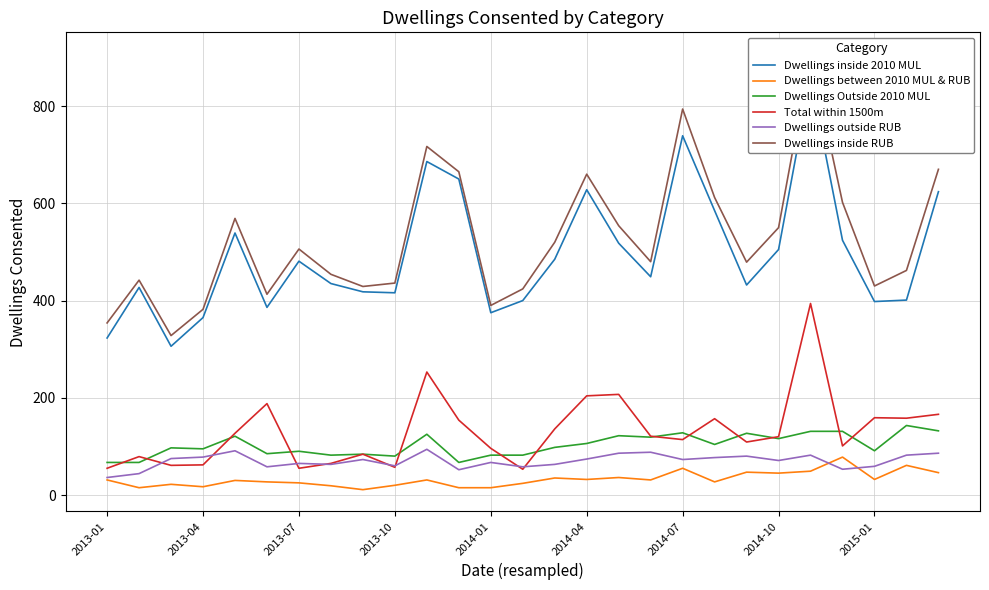

True or false: Dwellings inside RUB and Dwellings inside 2010 MUL intersect in this chart.

False